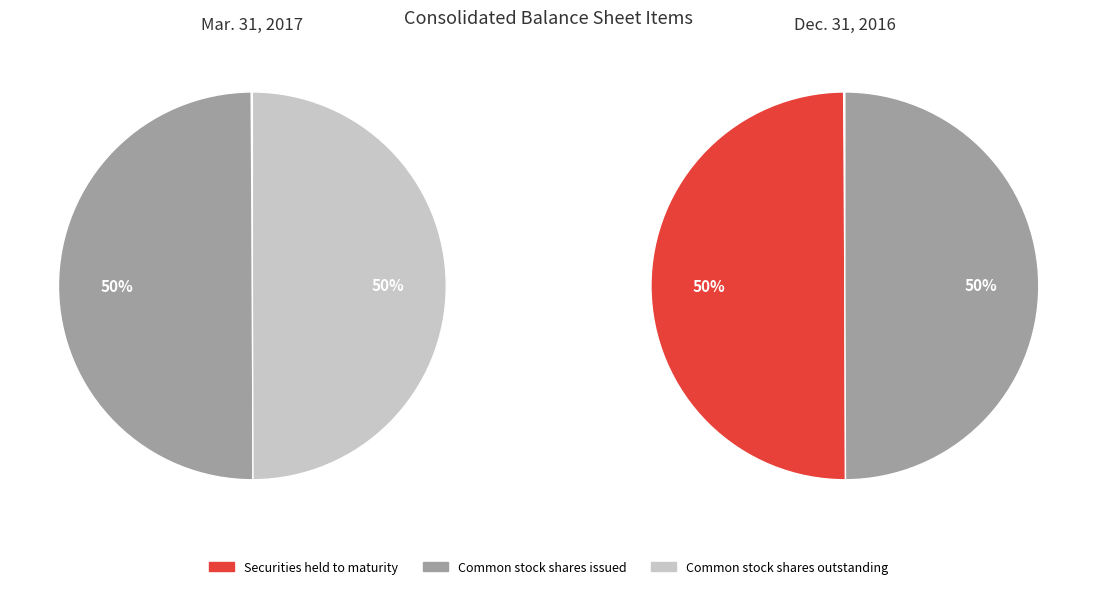

How many slices are in this pie chart?

3